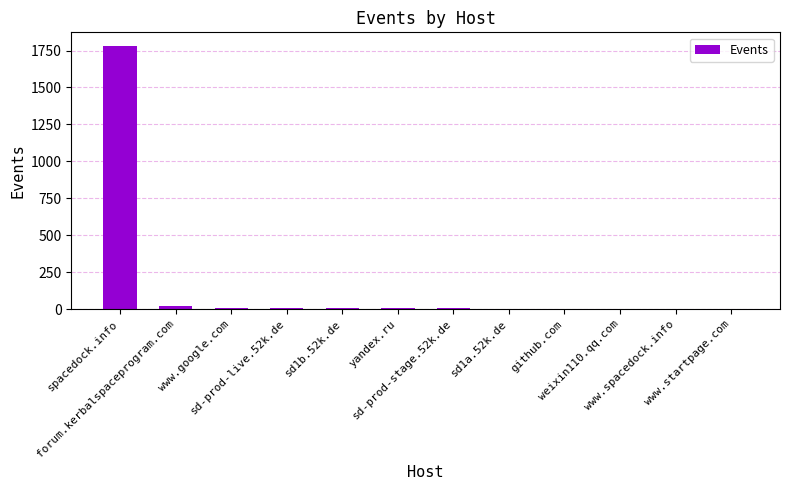

What is the sum of all values?

1851